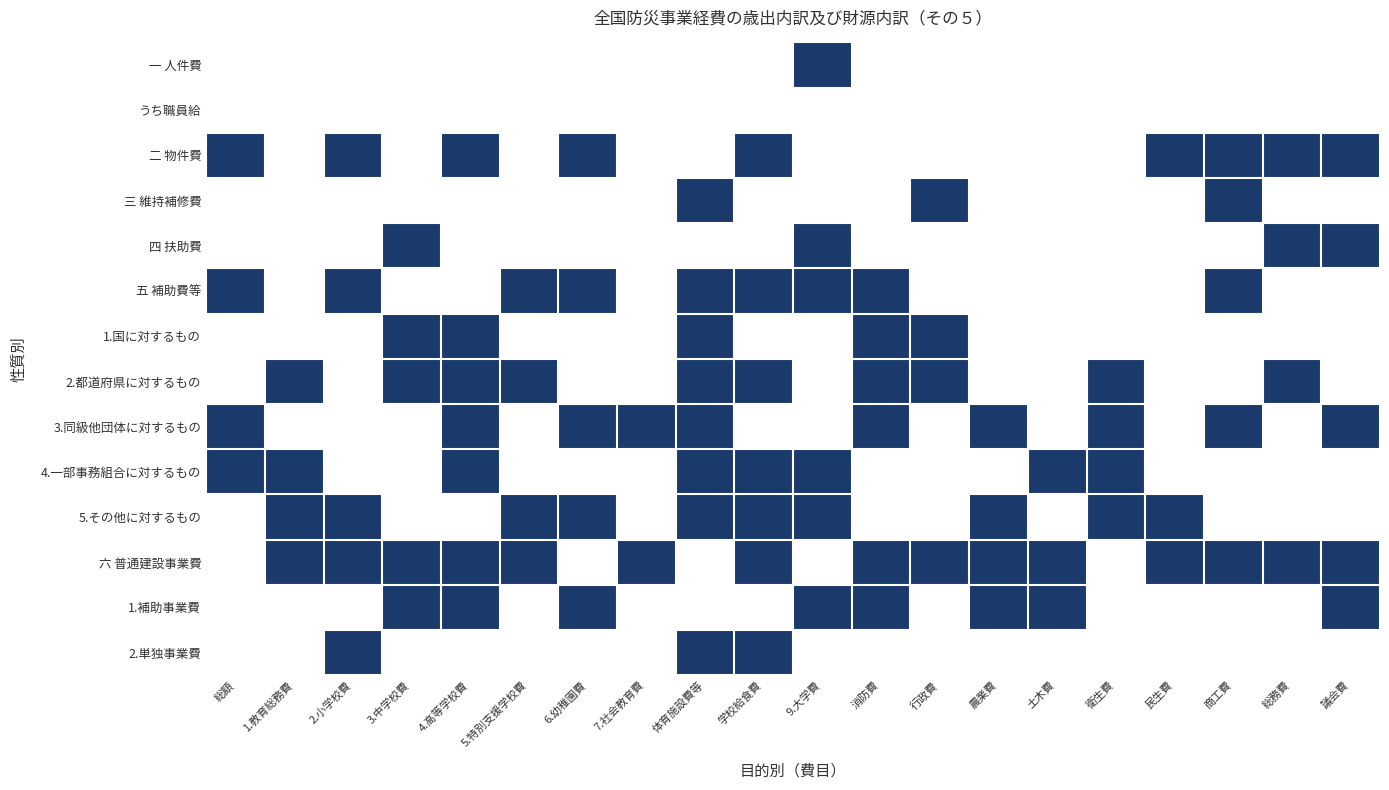

Between 総額 and 議会費, which is larger?

総額